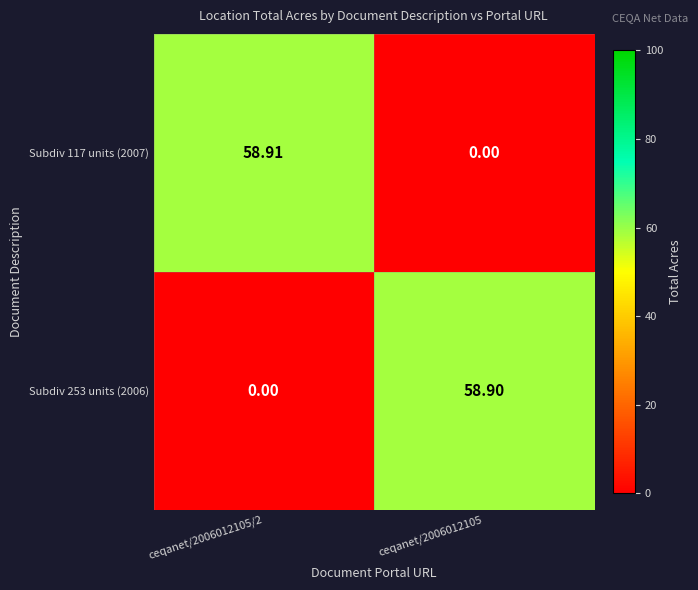

How many series are shown in this chart?

2